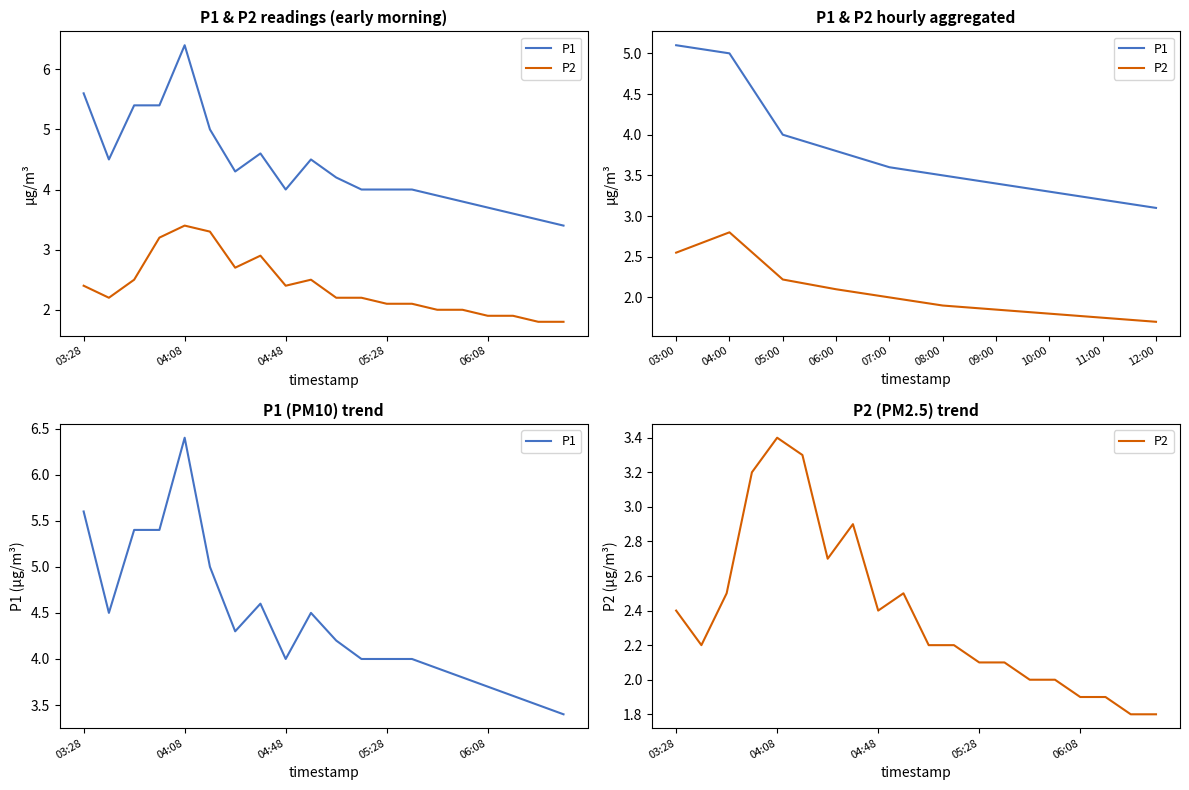

Between 05:28 and 03:28, which is larger?

03:28